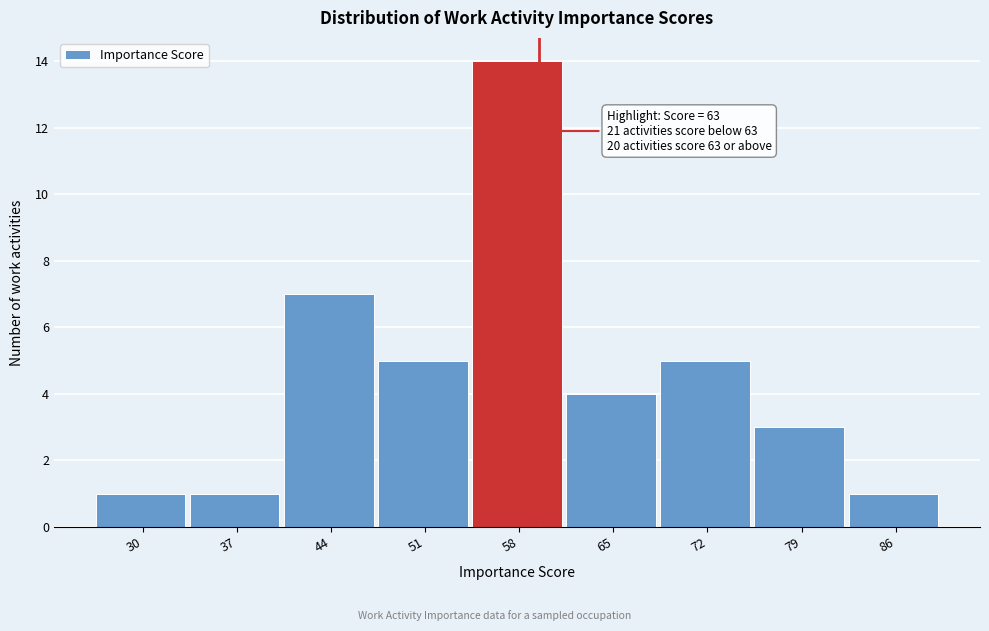

Reading left to right, extract all data points from this chart.

1	1	7	5	14	4	5	3	1